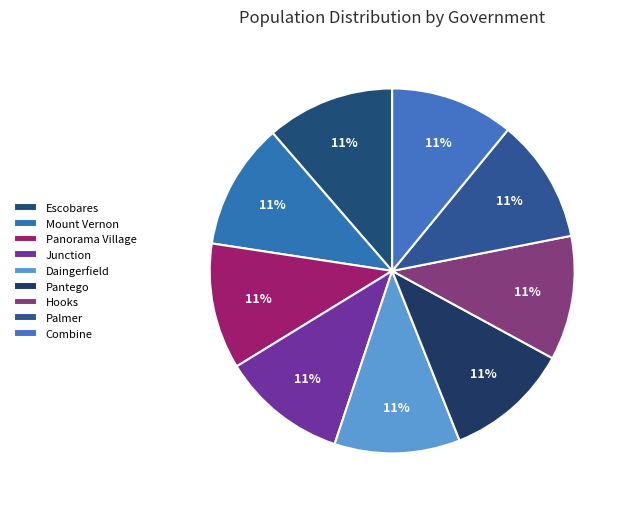

To the nearest percent, what is the average slice percentage?

11%